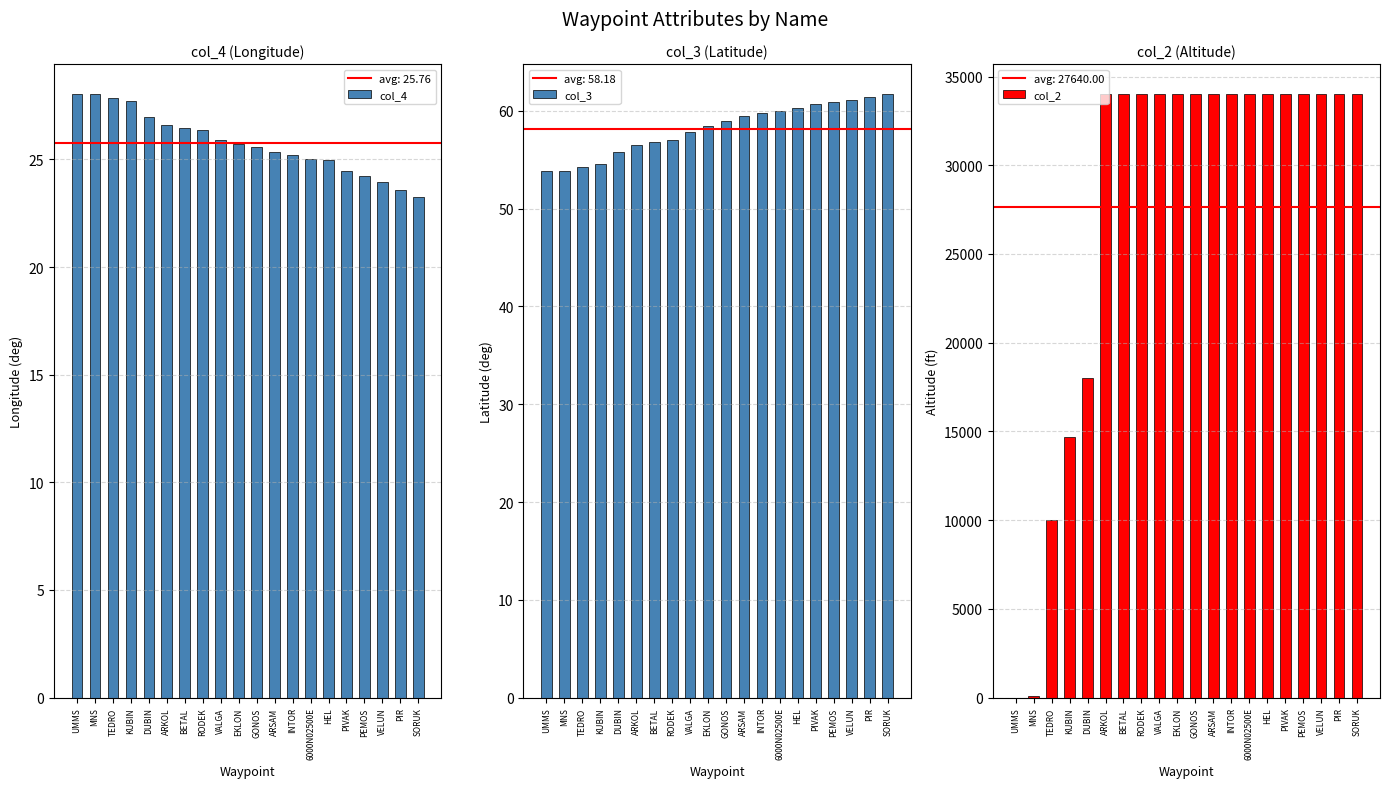

What position from the left is PEMOS?

17